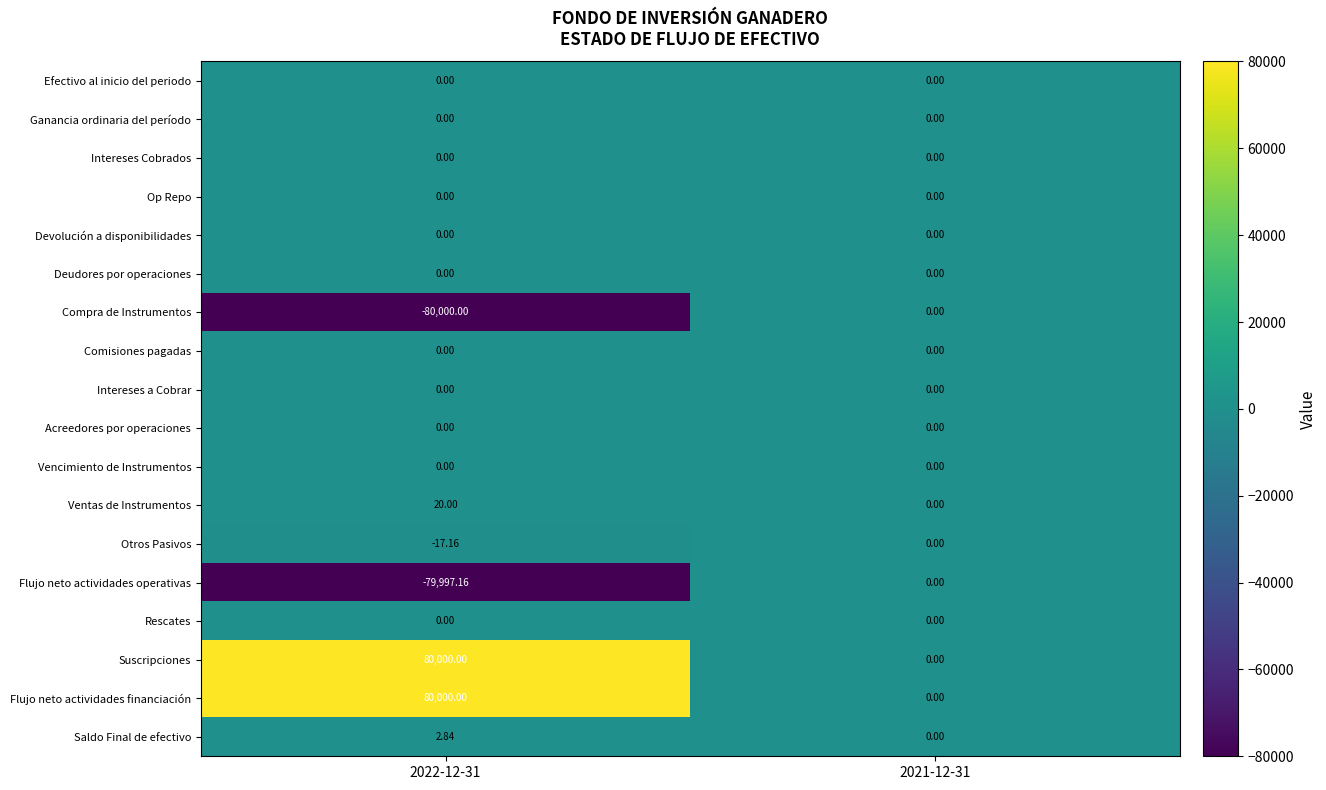

Is the value of Compra de Instrumentos at 2022-12-31 greater than the value of Flujo neto actividades operativas at 2022-12-31?

No